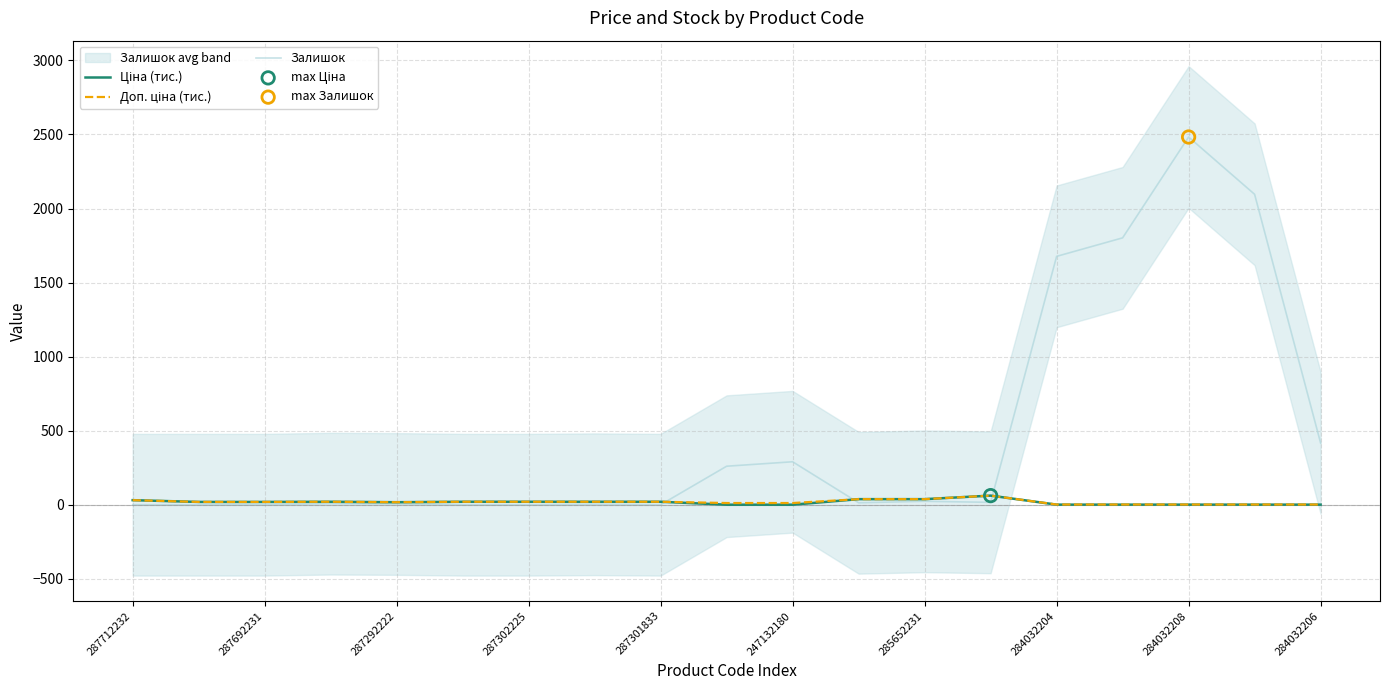

Which series contains the lowest Y value?

Залишок